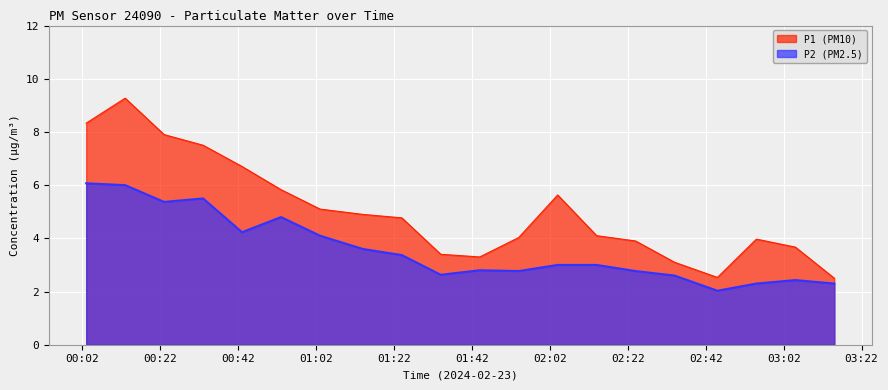

What is the minimum value for P1?

2.5